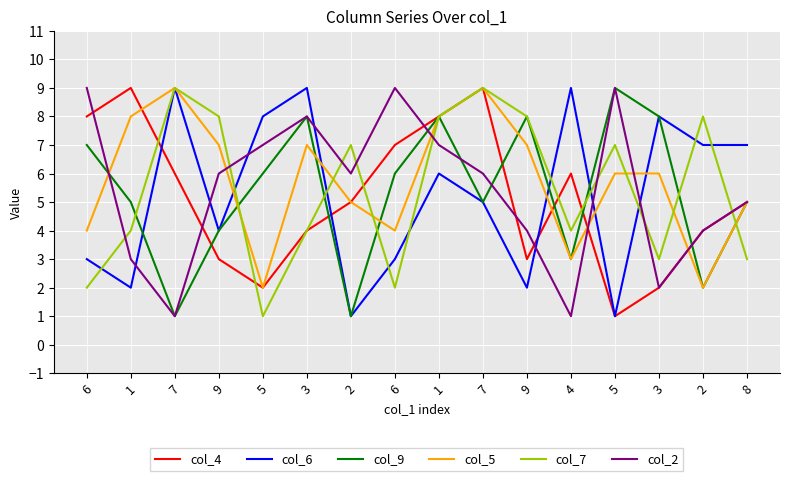

What is the total value across all series at 5?

26